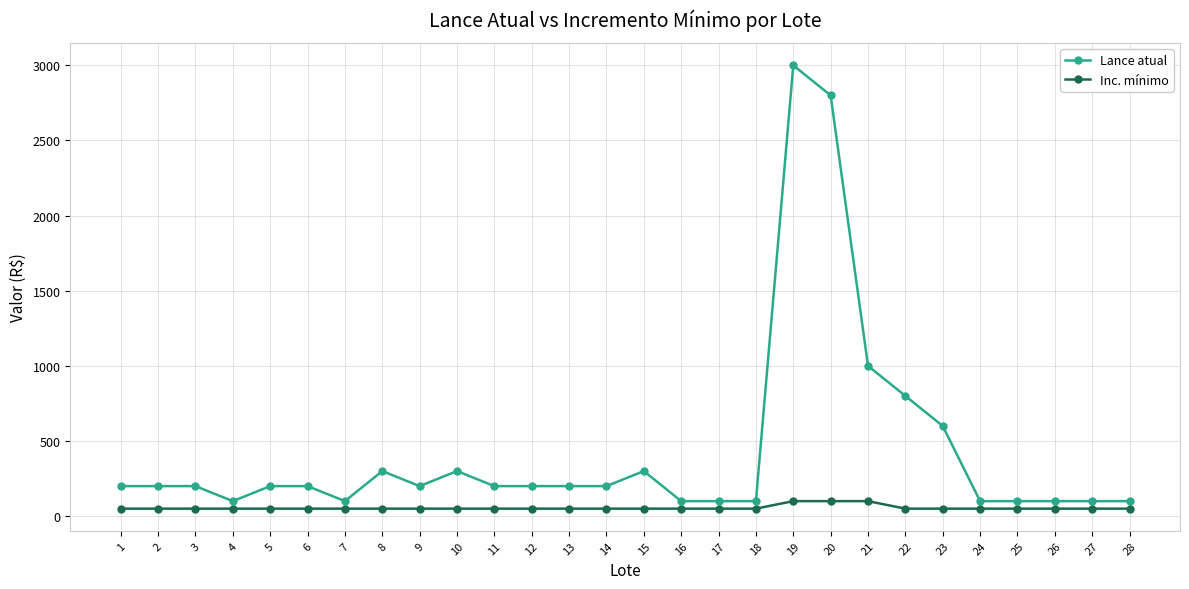

What is the sum of the Inc. mínimo values at 17 and 8?

100